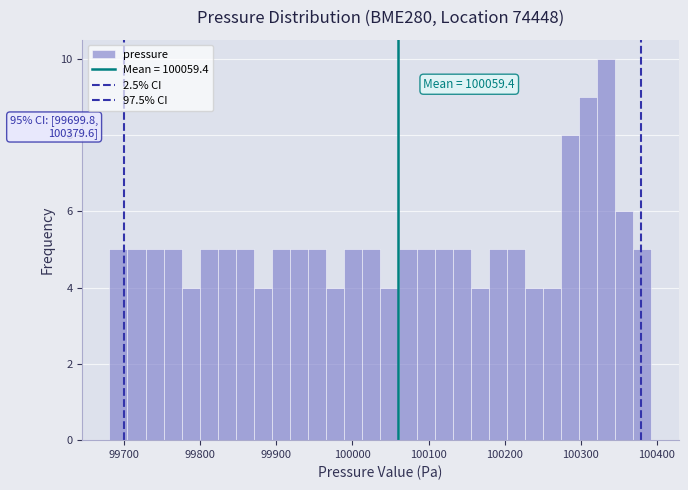

Read against the x-axis, roughly where is the centre of the tallest bar?

100330